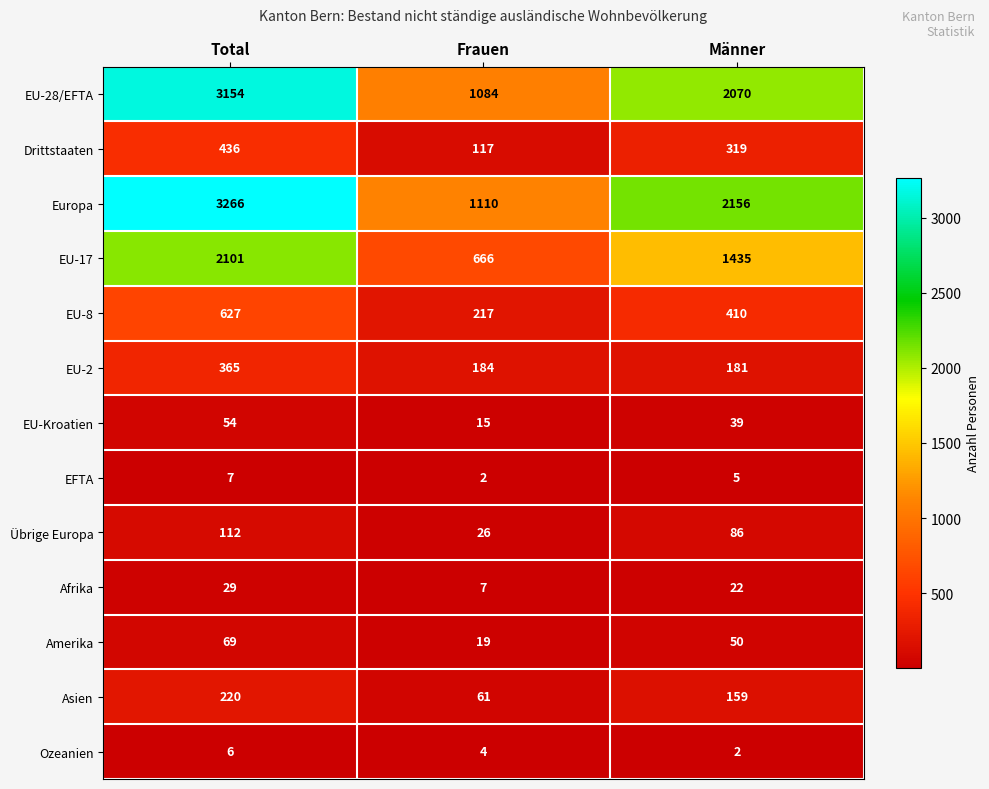

The value of Drittstaaten at Männer is 319. True or false?

True